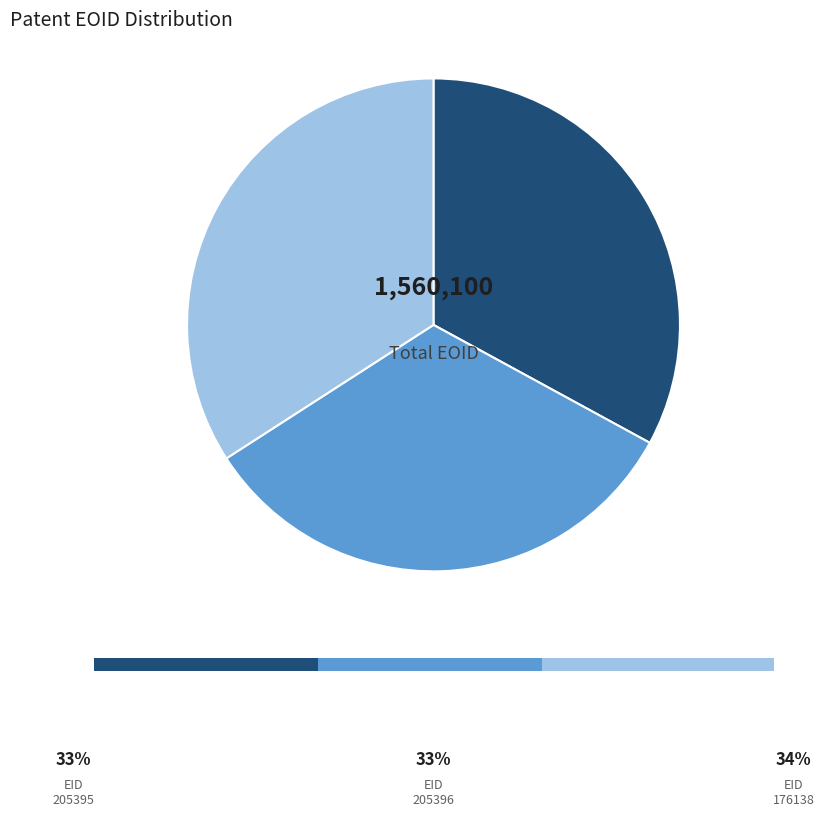

Is there a majority slice in this chart?

No